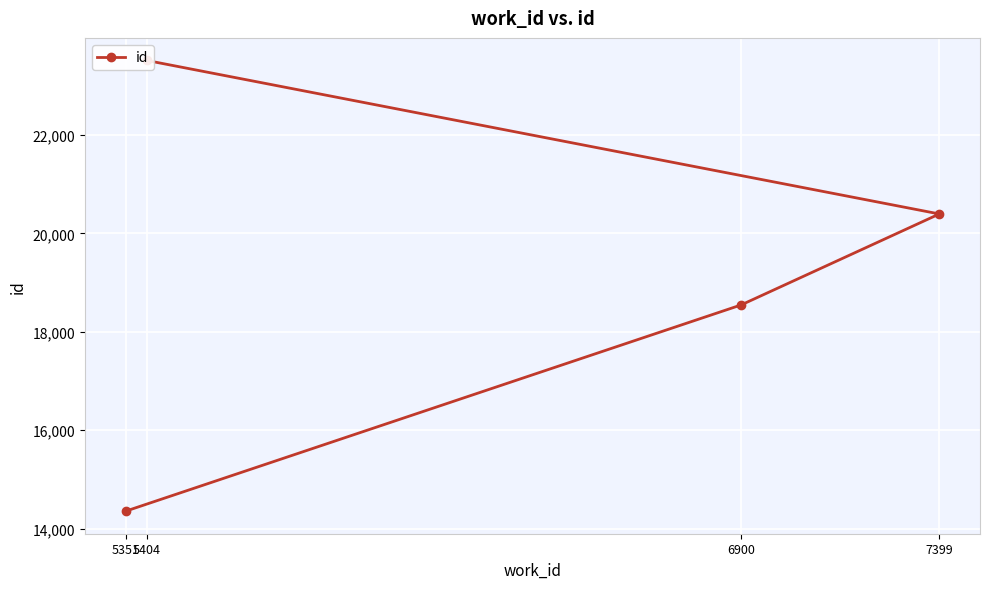

What is the value of the 1st point from the left?

14354